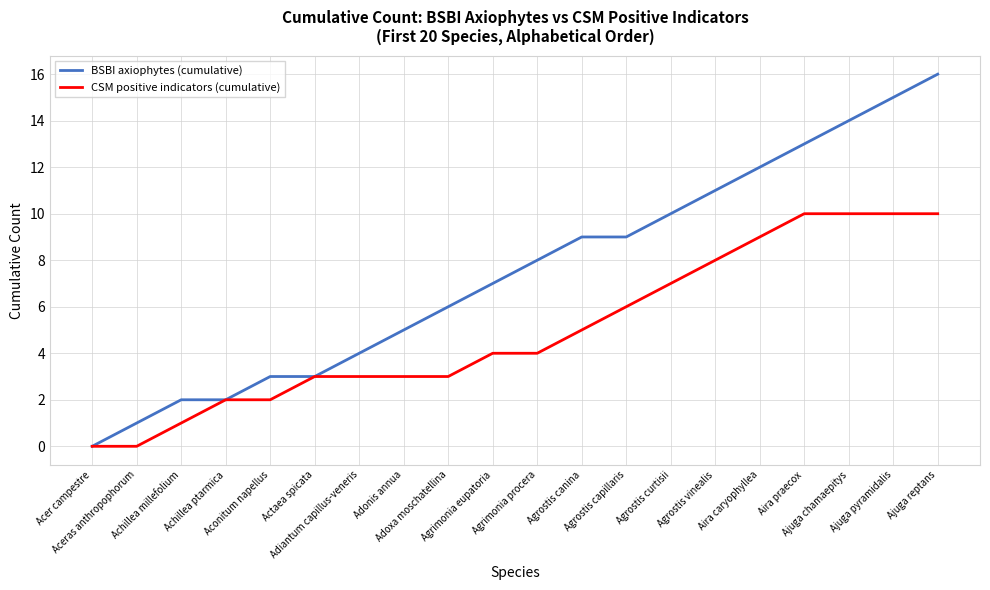

The CSM positive indicators (cumulative) series shows 1 at Aconitum napellus. True or false?

False